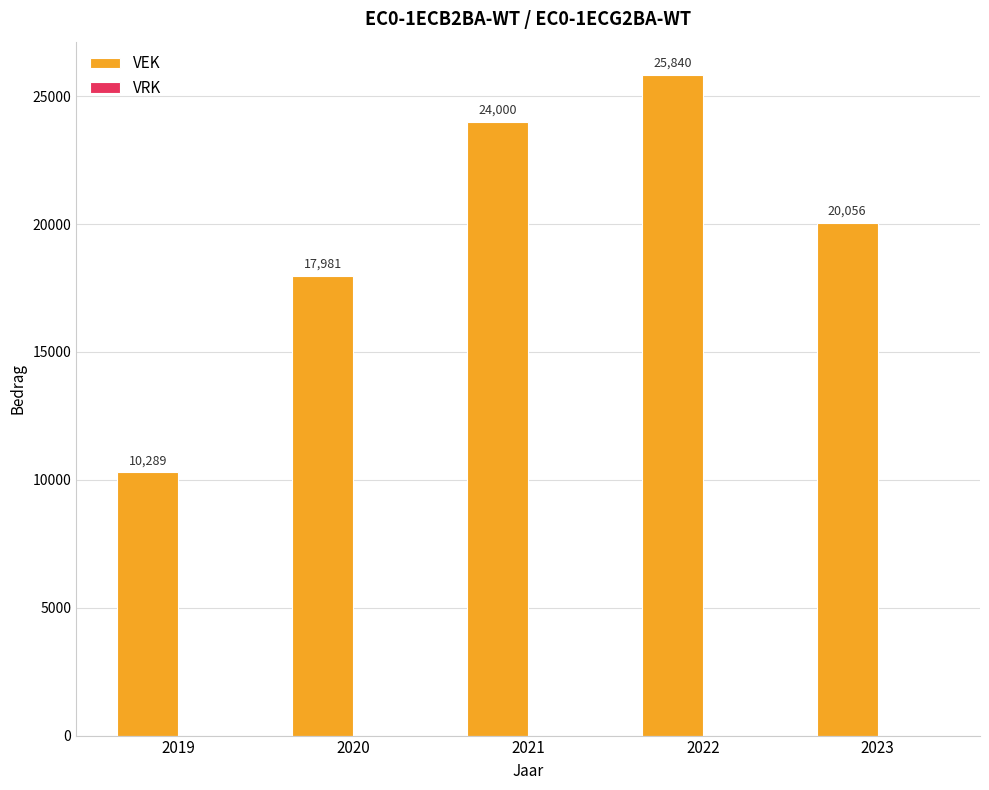

What is the value of the 4th bar from the left?

25840